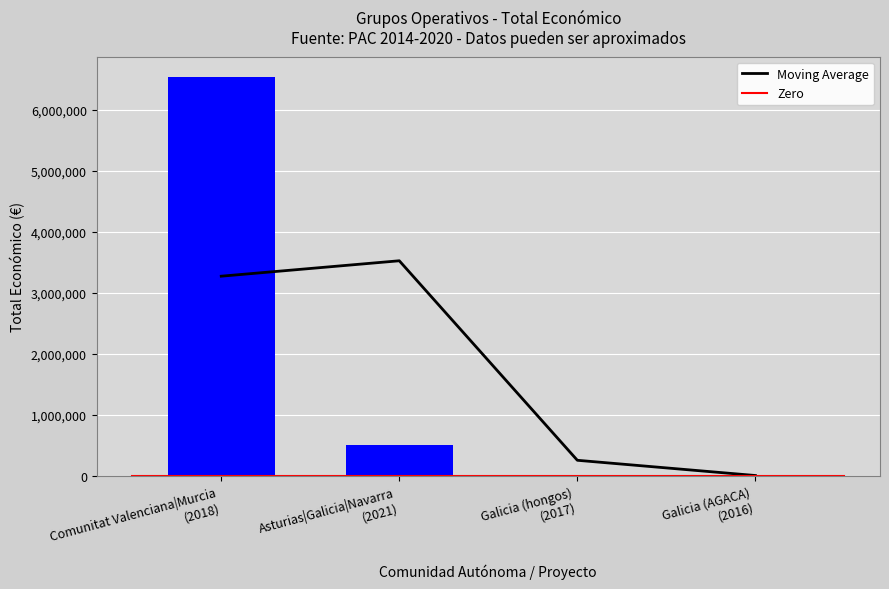

What is the maximum value for Moving Average?

3524759.0